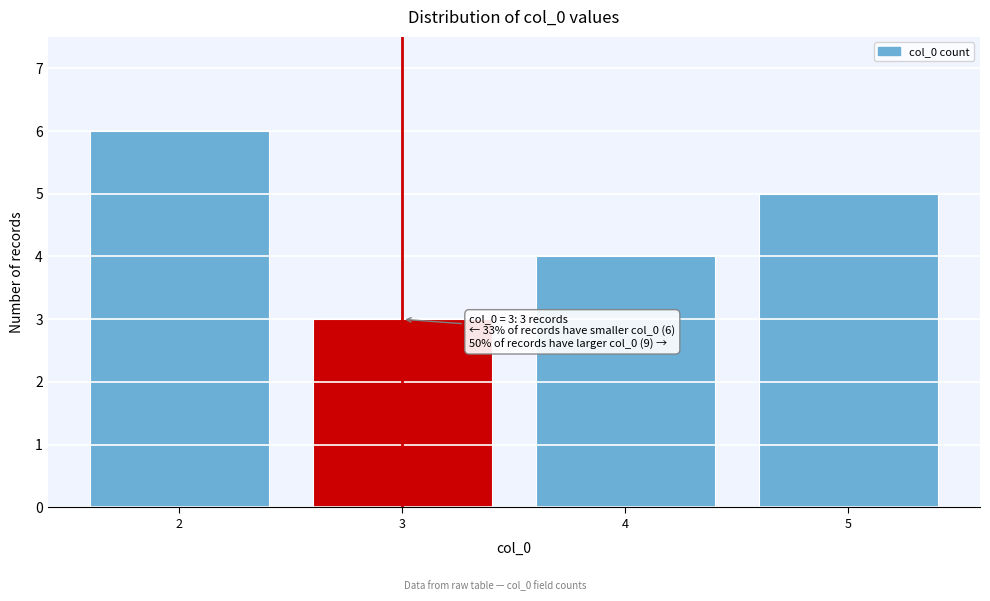

Reading left to right, transcribe all the data shown in this chart.

2=6	3=3	4=4	5=5